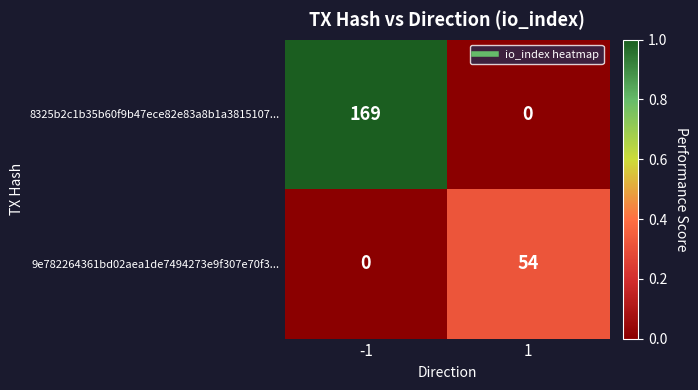

The value of 9e782264361bd02aea1de7494273e9f307e70f3... at -1 is 27. True or false?

False